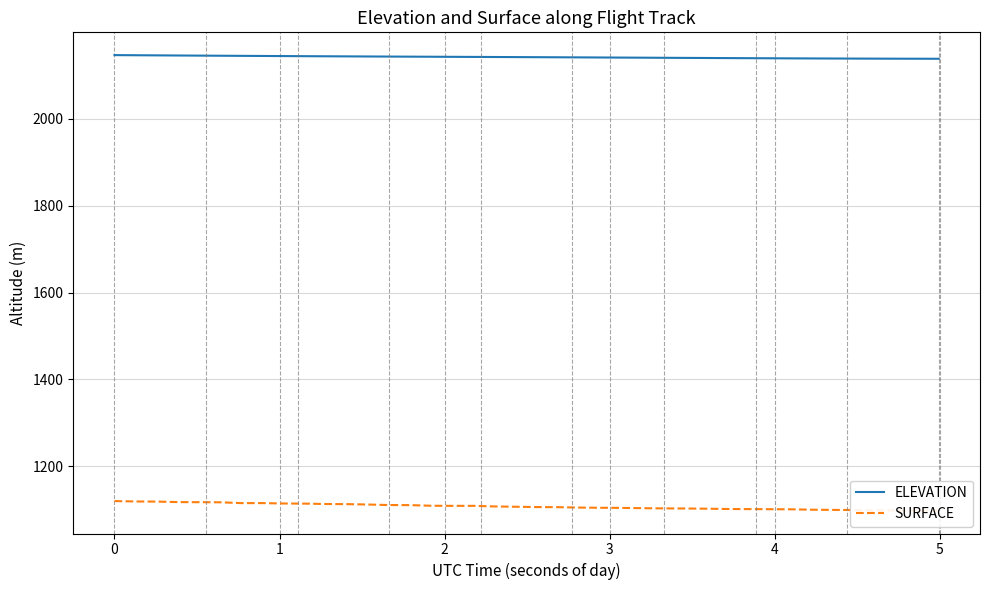

What is the difference between the second highest and second lowest values in the ELEVATION series?

8.0